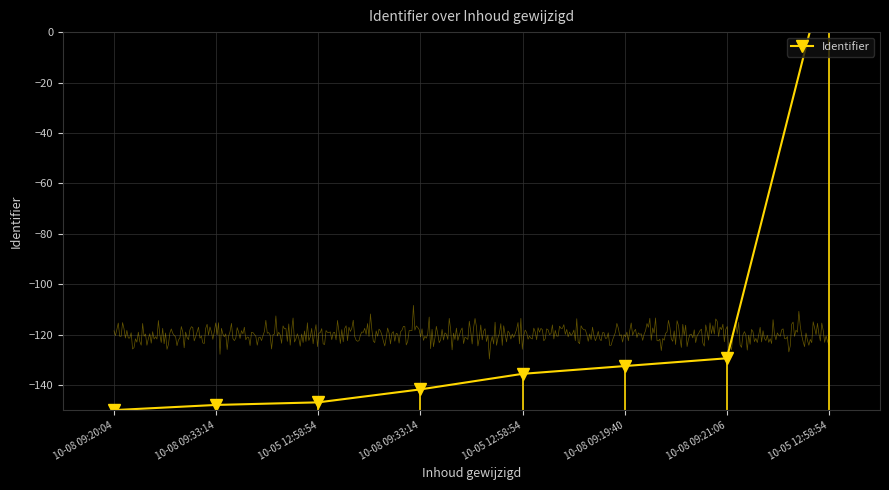

How many values are below zero?

7